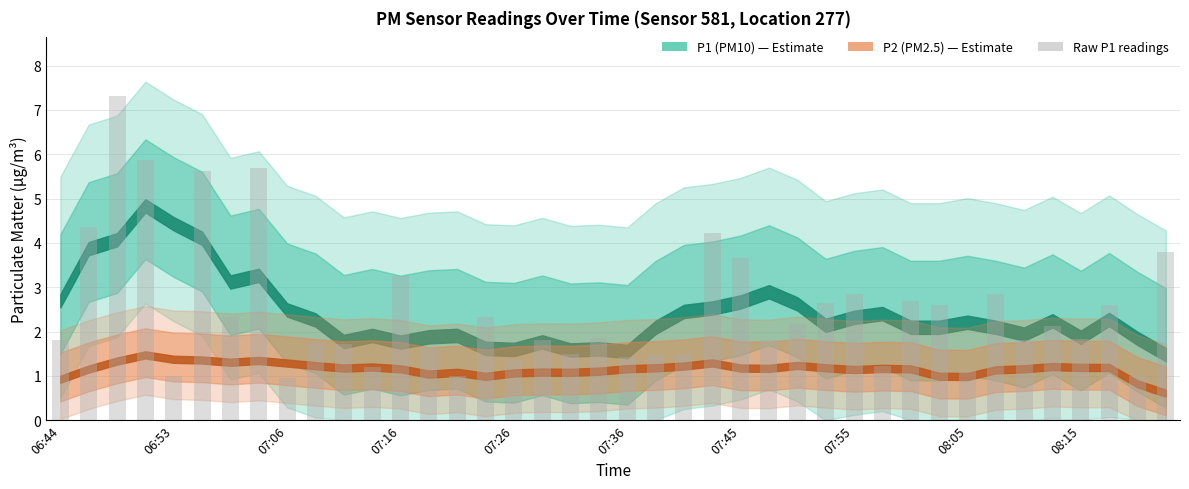

What is the average value?

2.5